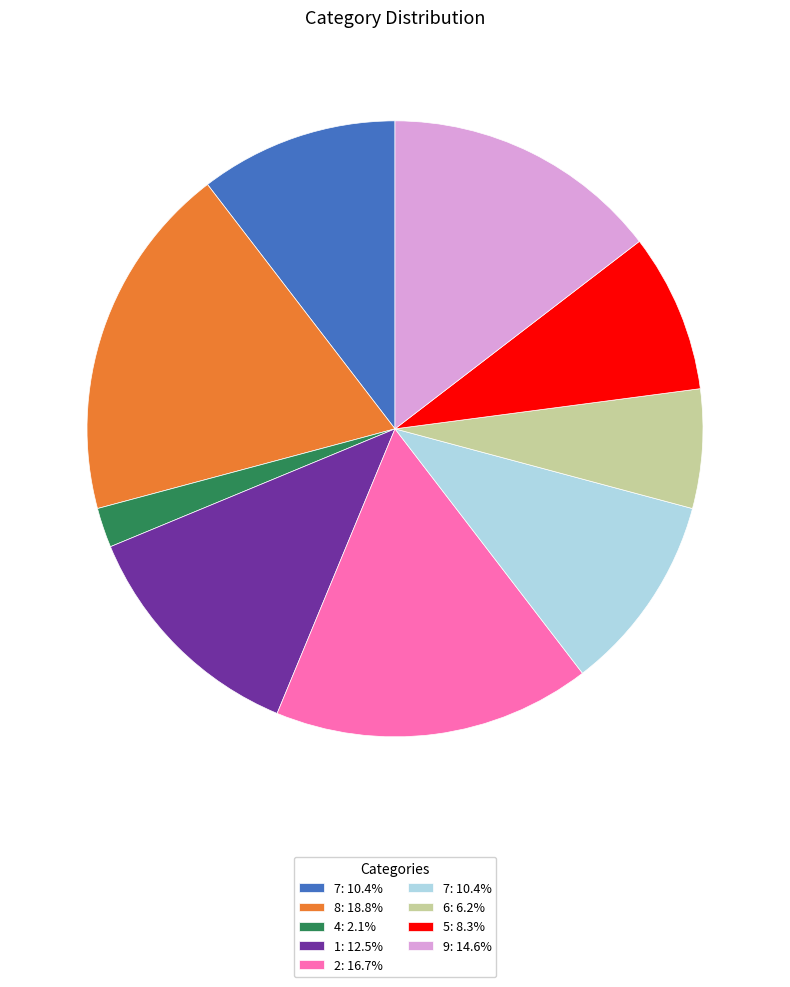

Is there a majority slice in this chart?

No